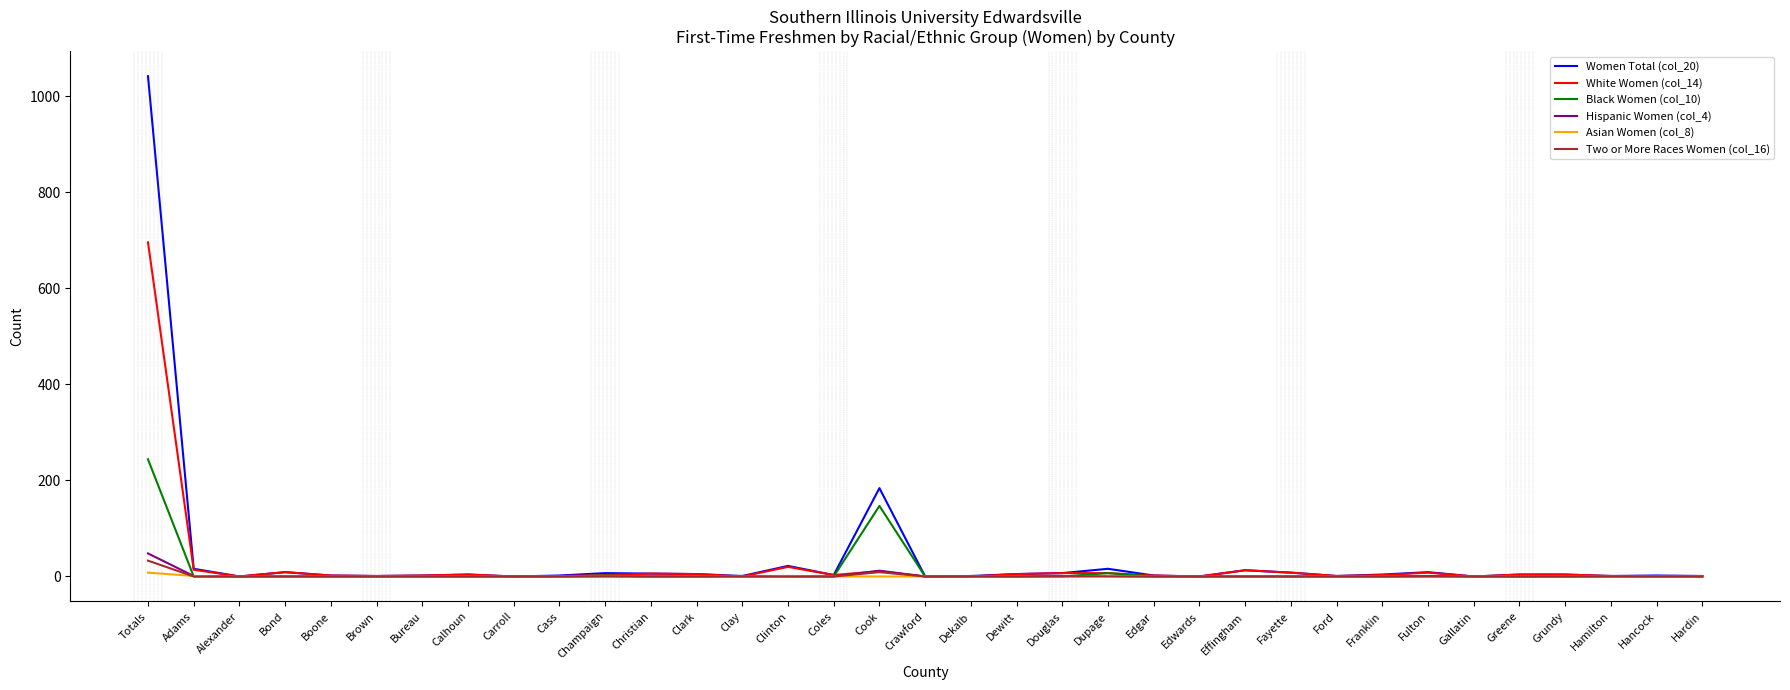

Which label corresponds to the largest value in the chart?

Totals